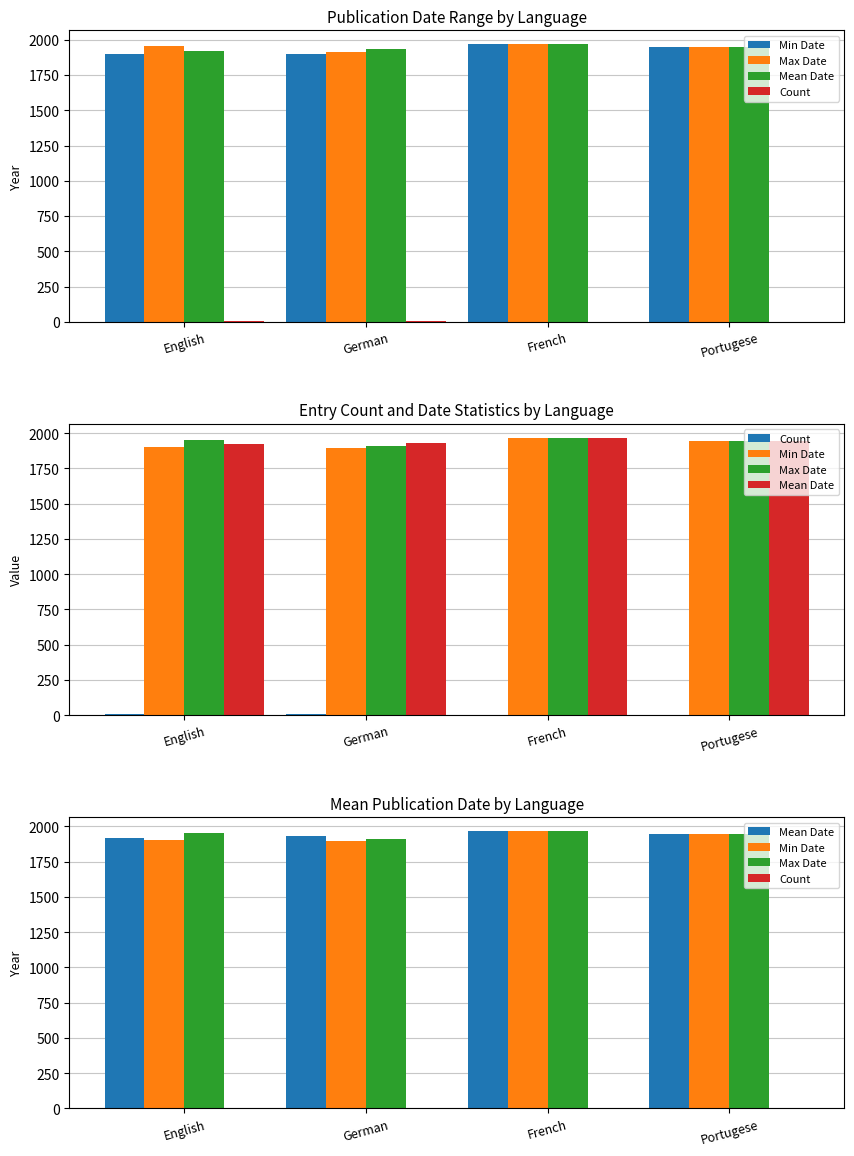

Rank the categories by Mean Date value from highest to lowest.

French, Portugese, German, English